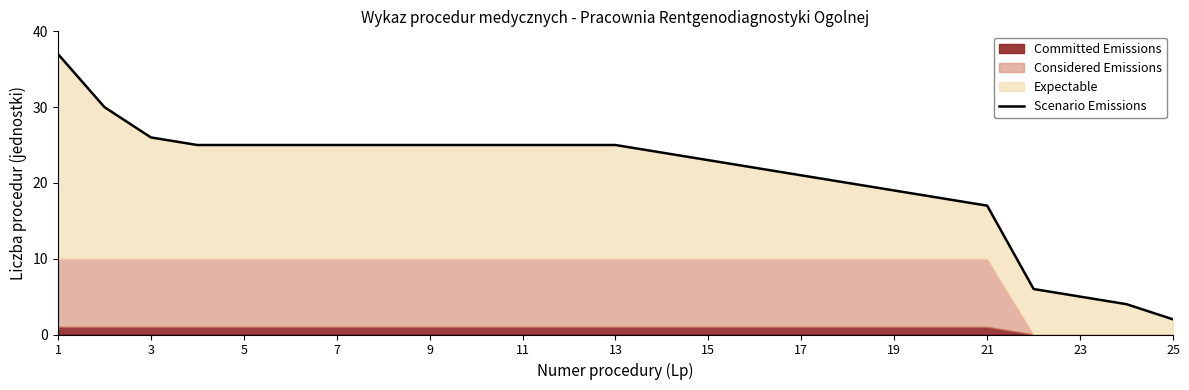

What is the difference between the maximum and minimum values?

35